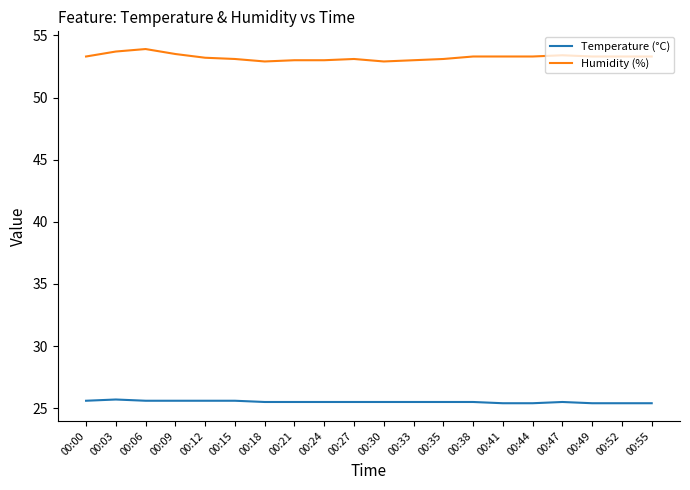

At 00:35, list the series in order from largest to smallest.

Humidity (%), Temperature (°C)